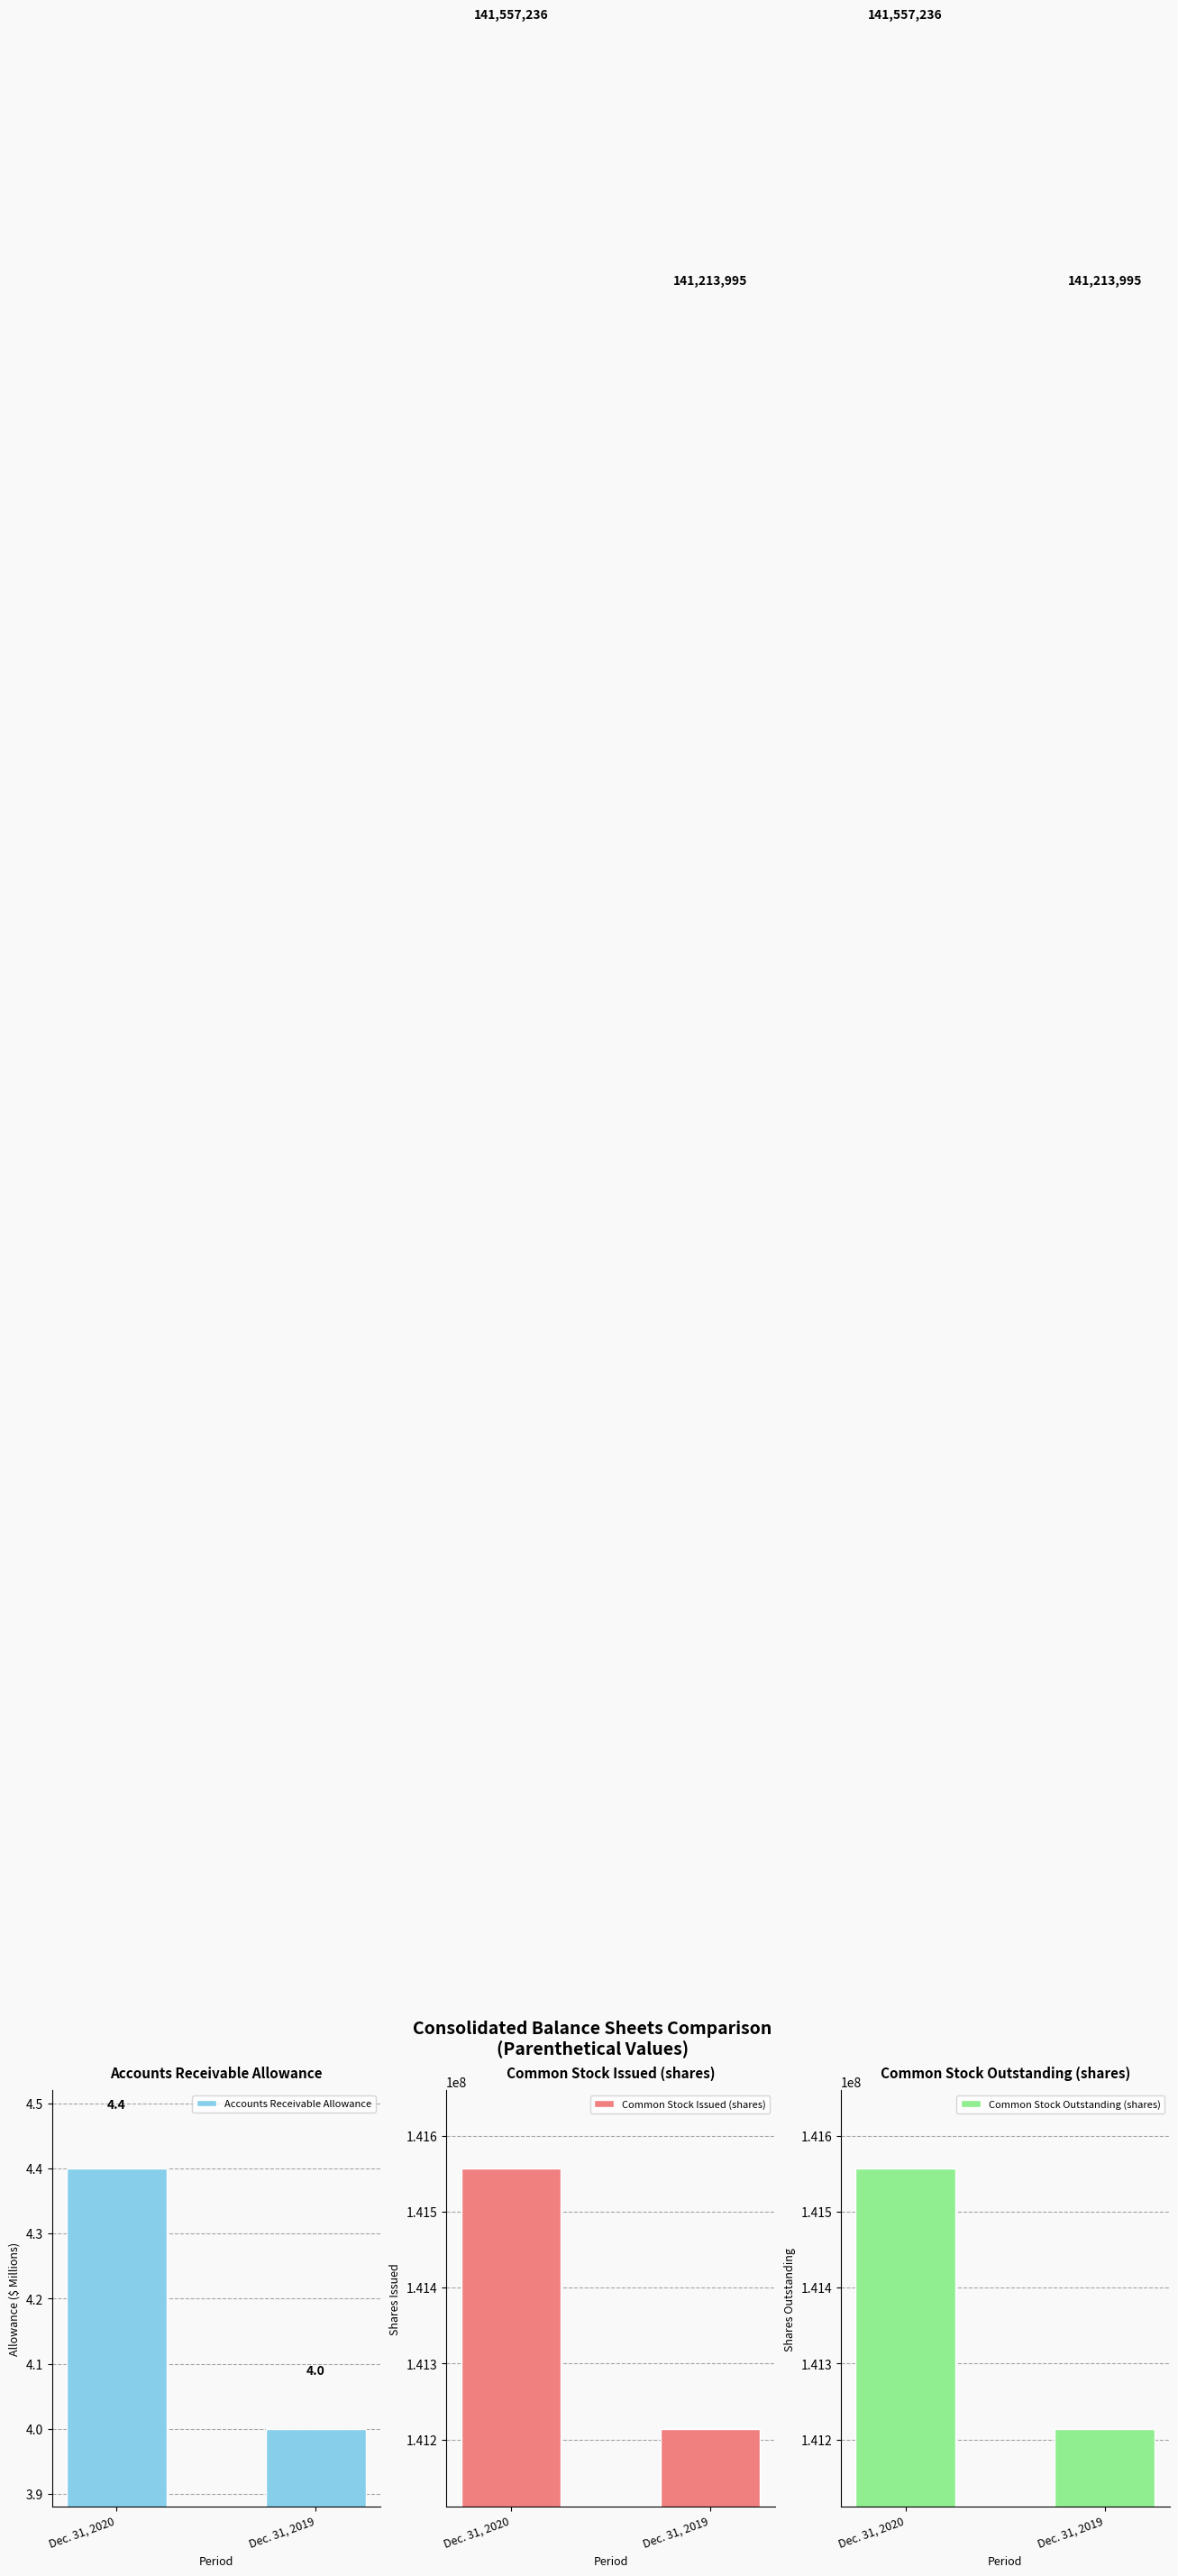

Which series has the largest range (max minus min)?

Common Stock Issued (shares)